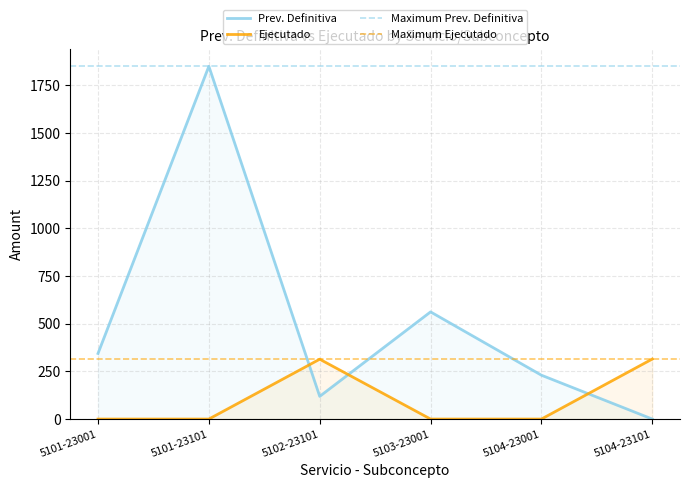

Reading left to right, extract all data points from this chart.

Prev. Definitiva: 344.0	1850.0	119.0	562.0	230.0	0.0
Ejecutado: 0.0	0.0	313.9	0.0	0.0	314.9